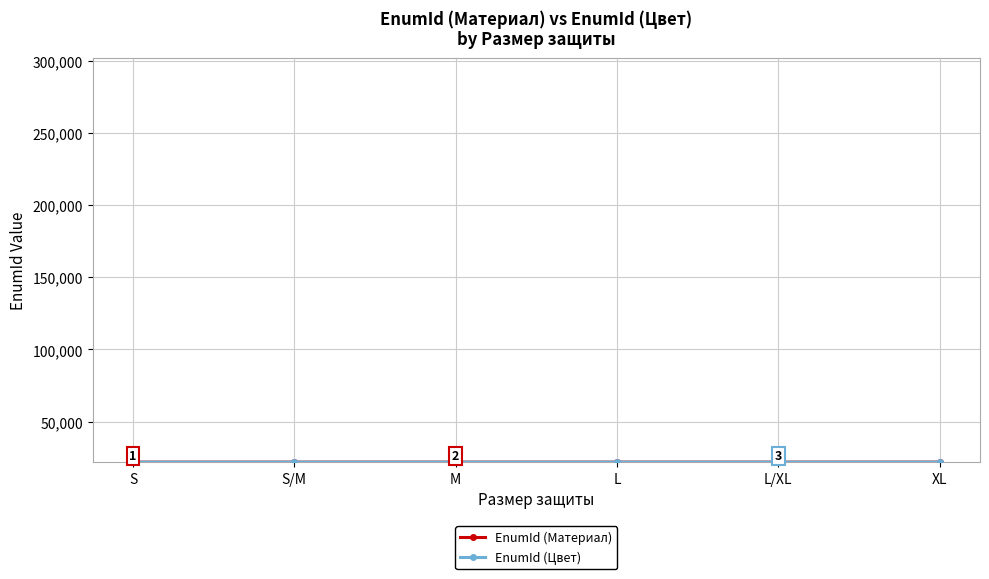

What is the maximum value shown in the chart?

21826